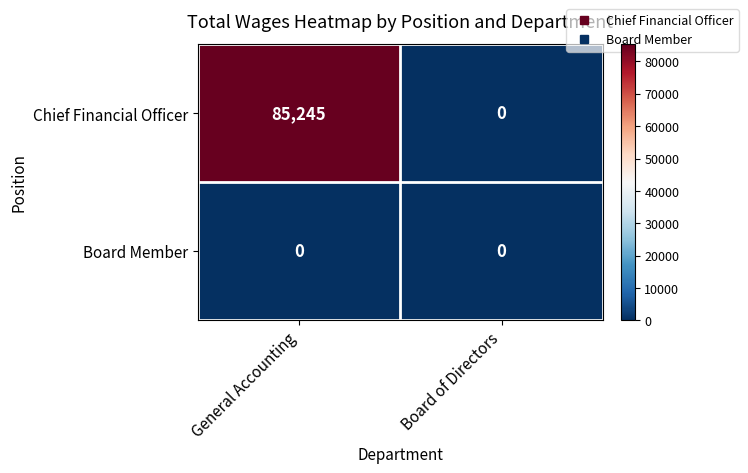

How many values in the Chief Financial Officer series are below 85245?

1